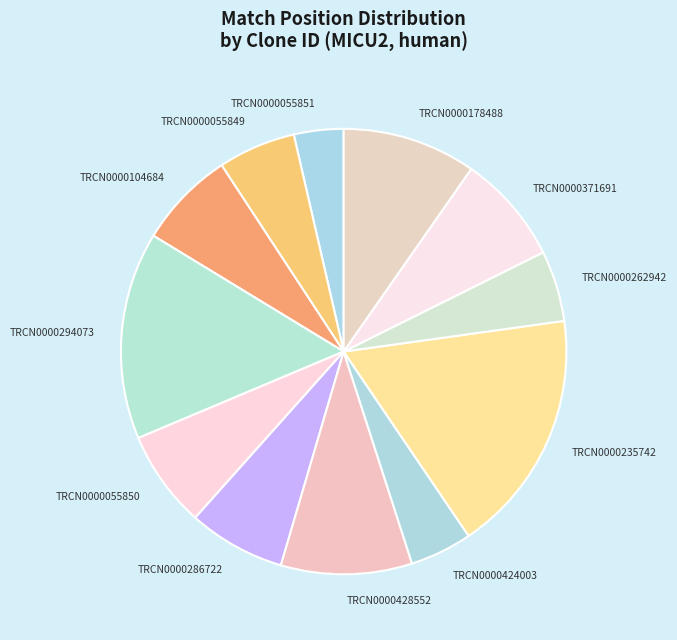

Do TRCN0000055849 and TRCN0000428552 together represent more than half of the pie?

No